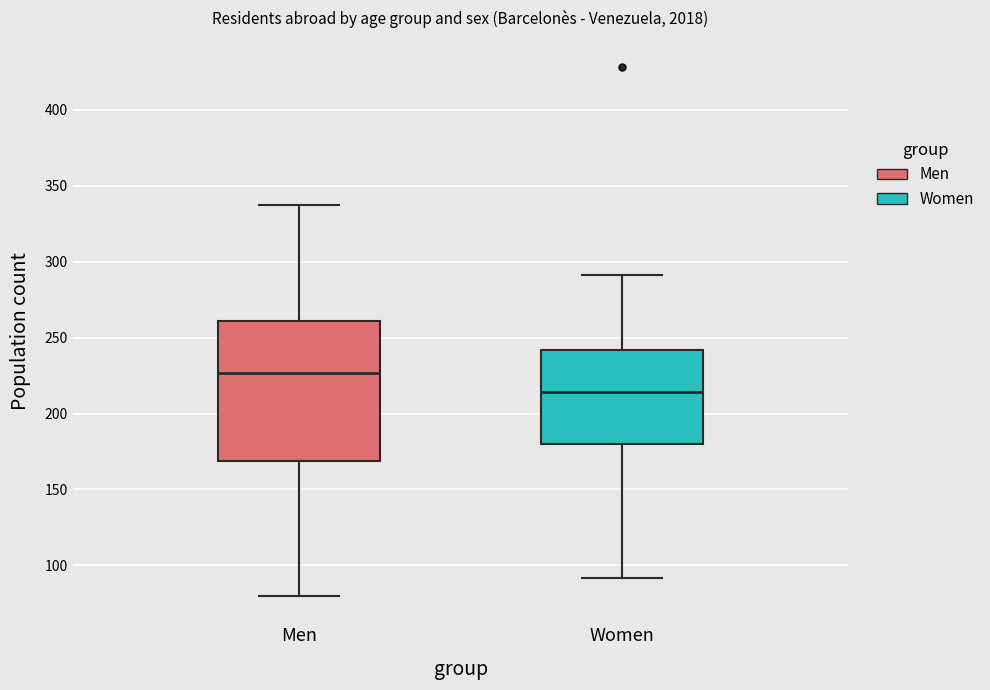

Reading left to right, transcribe this box plot: for each box, give where its median line is, the range the box spans, and where its two whiskers end, as read against the y-axis. The values are not printed on the chart, so give them approximately, as read against the axis.

Men: median 225, box 170 to 260, whiskers 80 to 335
Women: median 215, box 180 to 240, whiskers 90 to 290